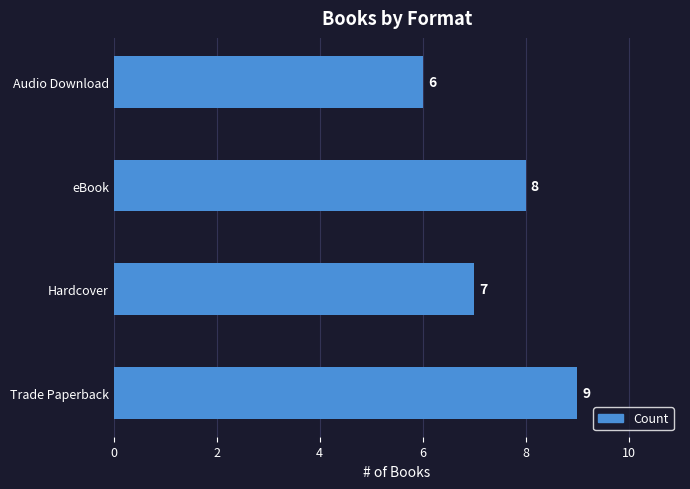

What is the greatest value displayed?

9